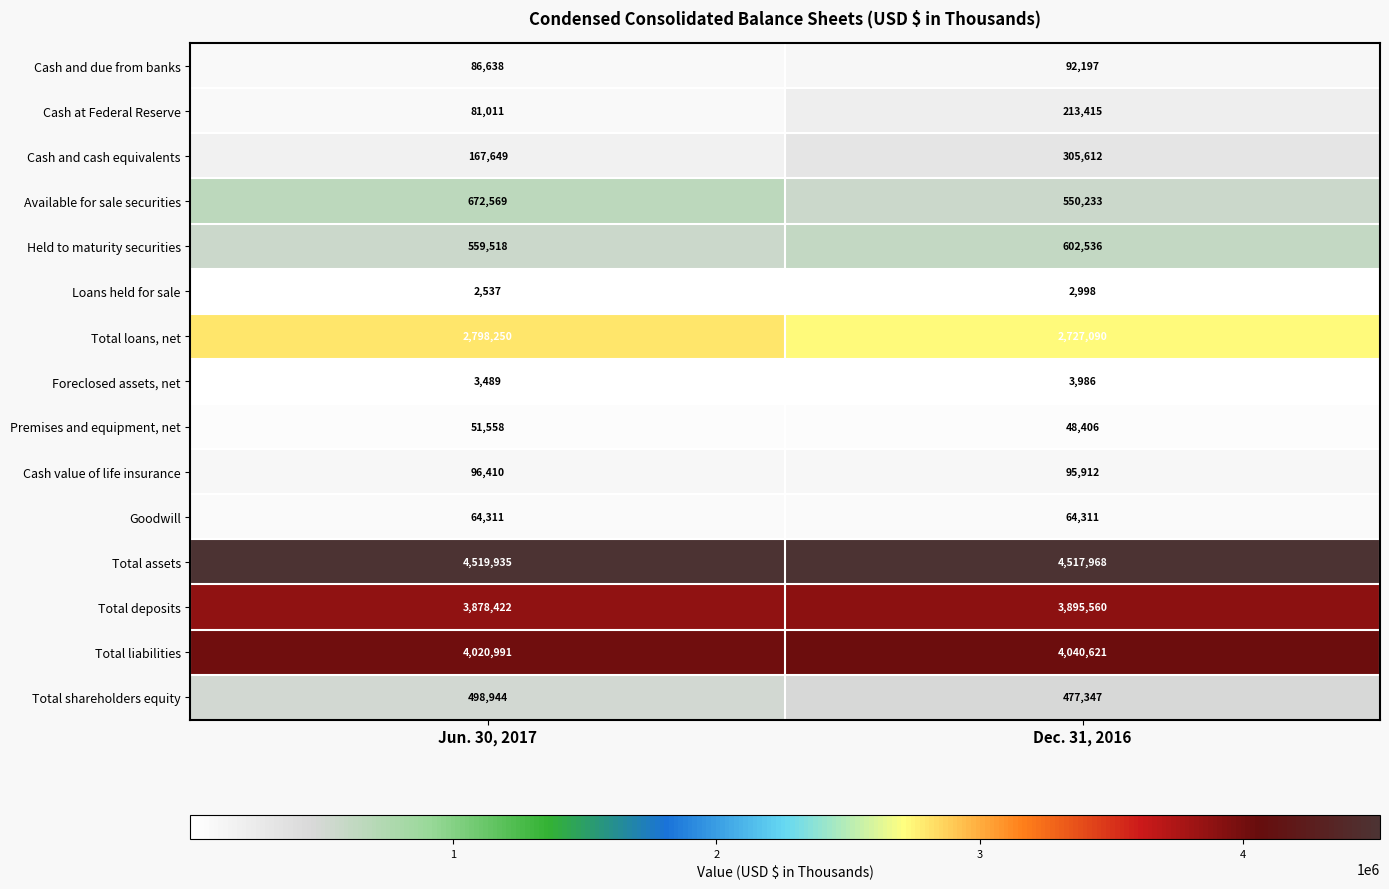

How many distinct data groups are displayed?

15